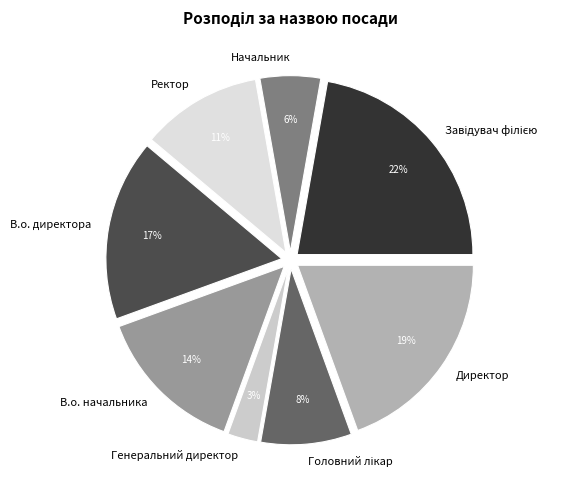

Does Генеральний директор account for over 50% of the chart?

No